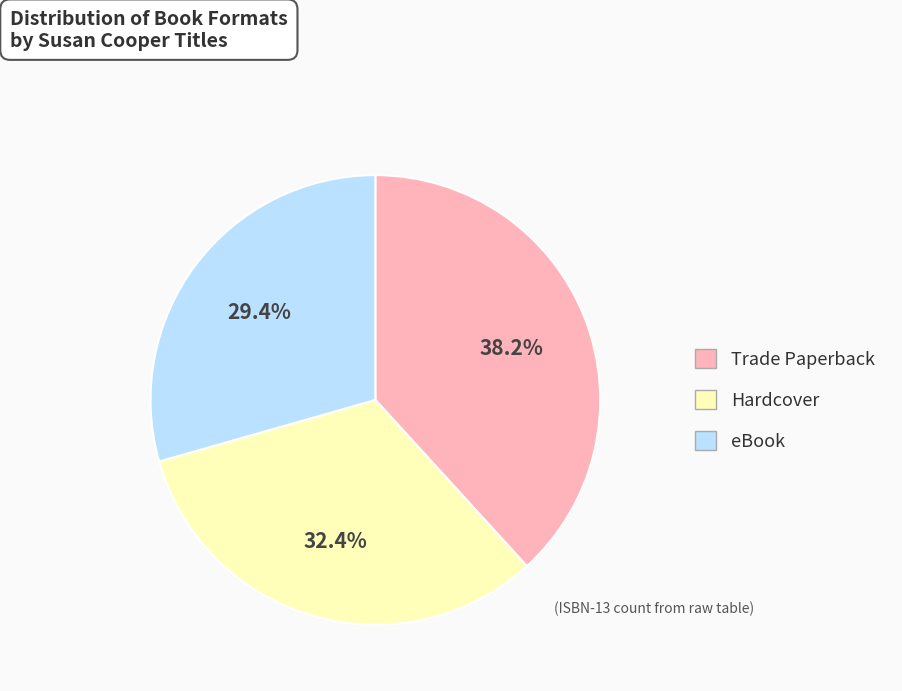

To the nearest percent, what is the average slice percentage?

33%